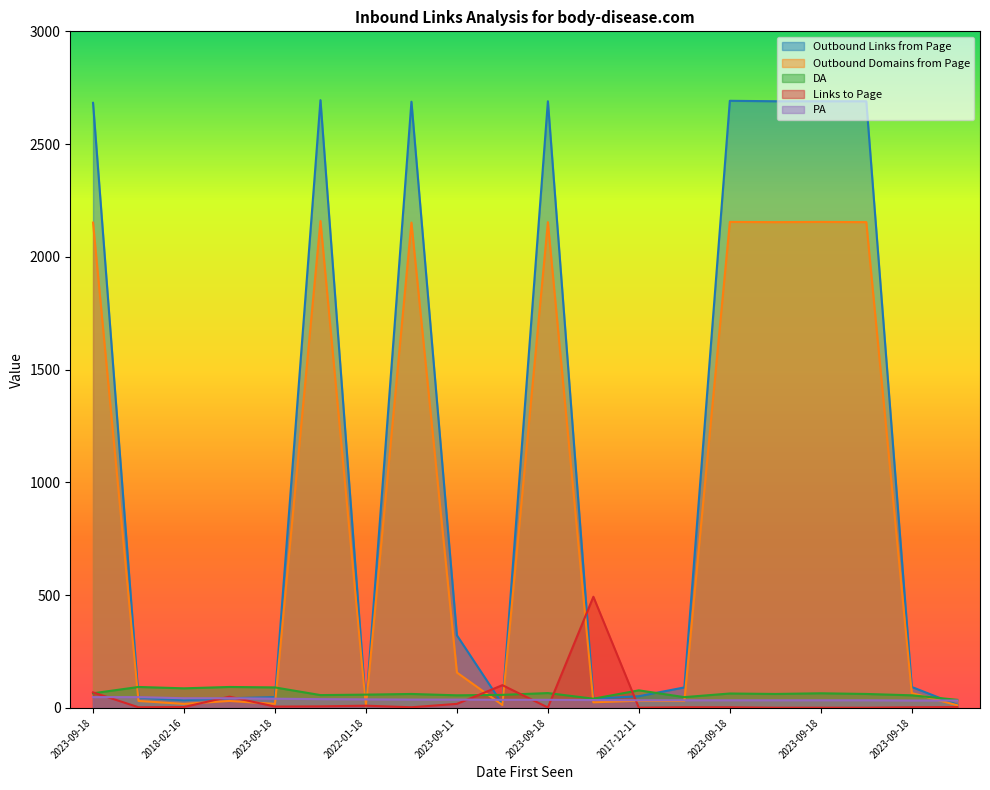

List the series in order of their peak value, lowest first.

PA, DA, Links to Page, Outbound Domains from Page, Outbound Links from Page